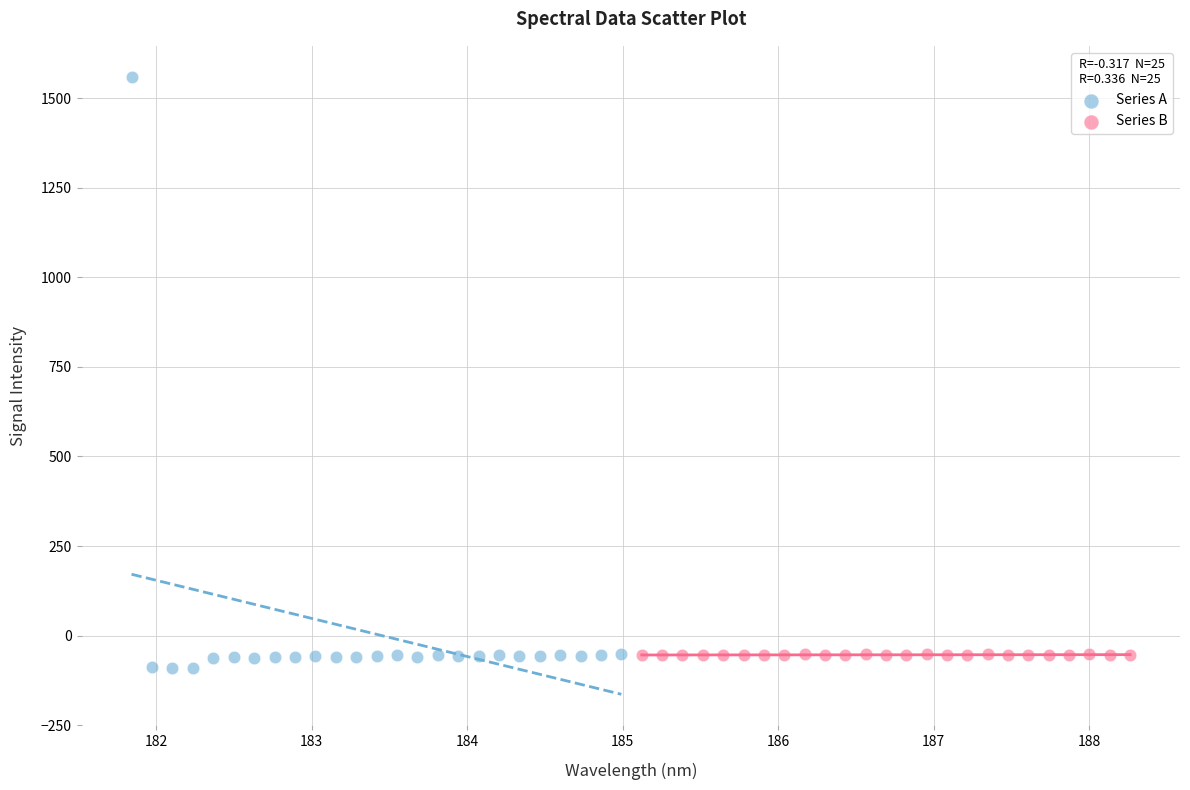

Which series has the widest spread of Y values?

Series A